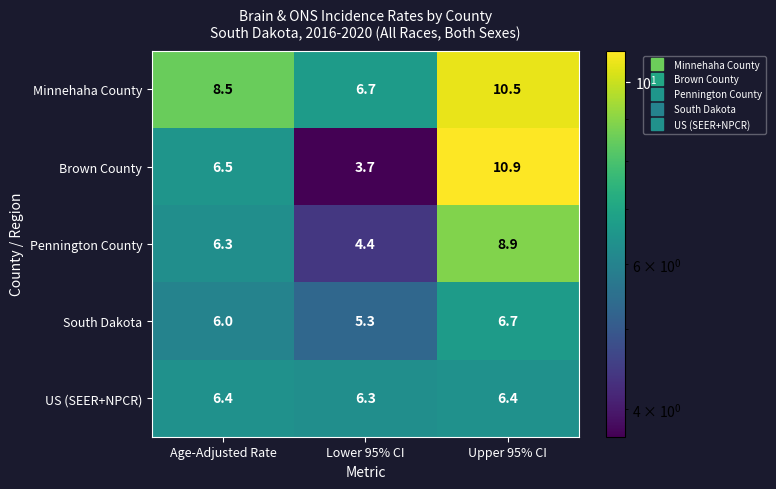

At which category is the sum across all series the highest?

Upper 95% CI